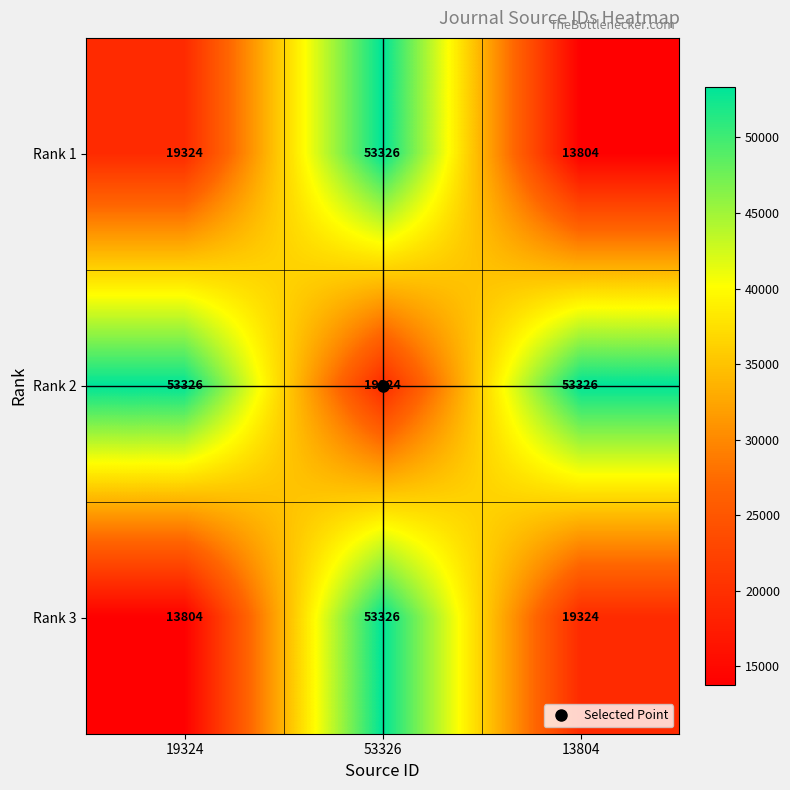

At how many categories does at least one series exceed 31627?

3